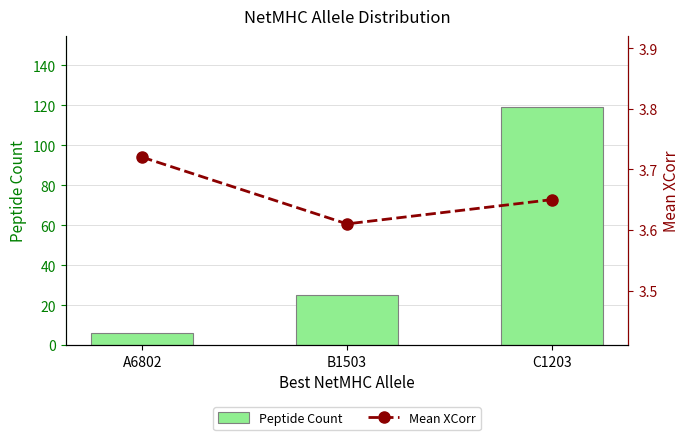

Are the bars grouped side by side (vs. stacked)?

Yes